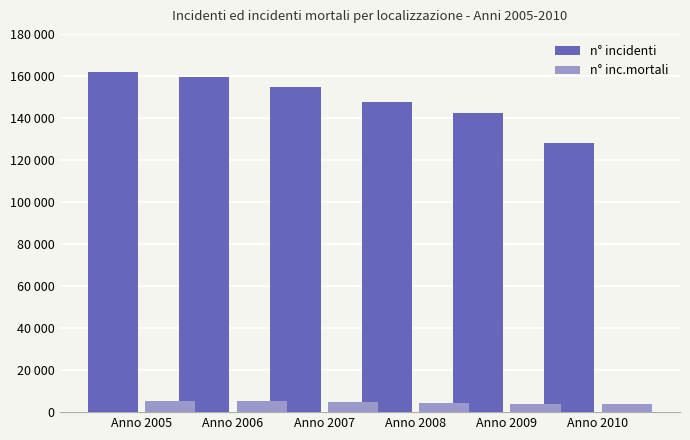

Are the bars grouped side by side (vs. stacked)?

Yes